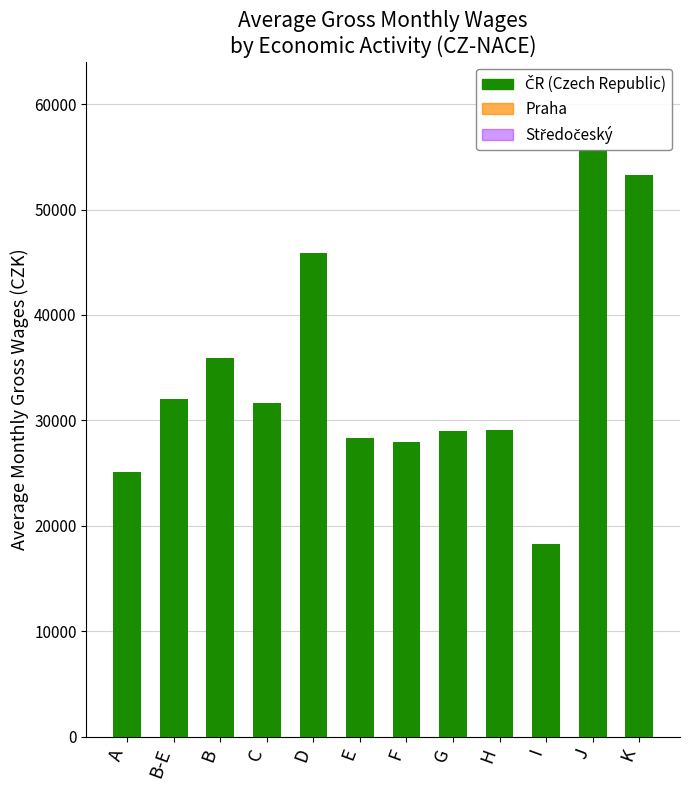

Rank the categories by value from lowest to highest.

I, A, F, E, G, H, C, B-E, B, D, K, J